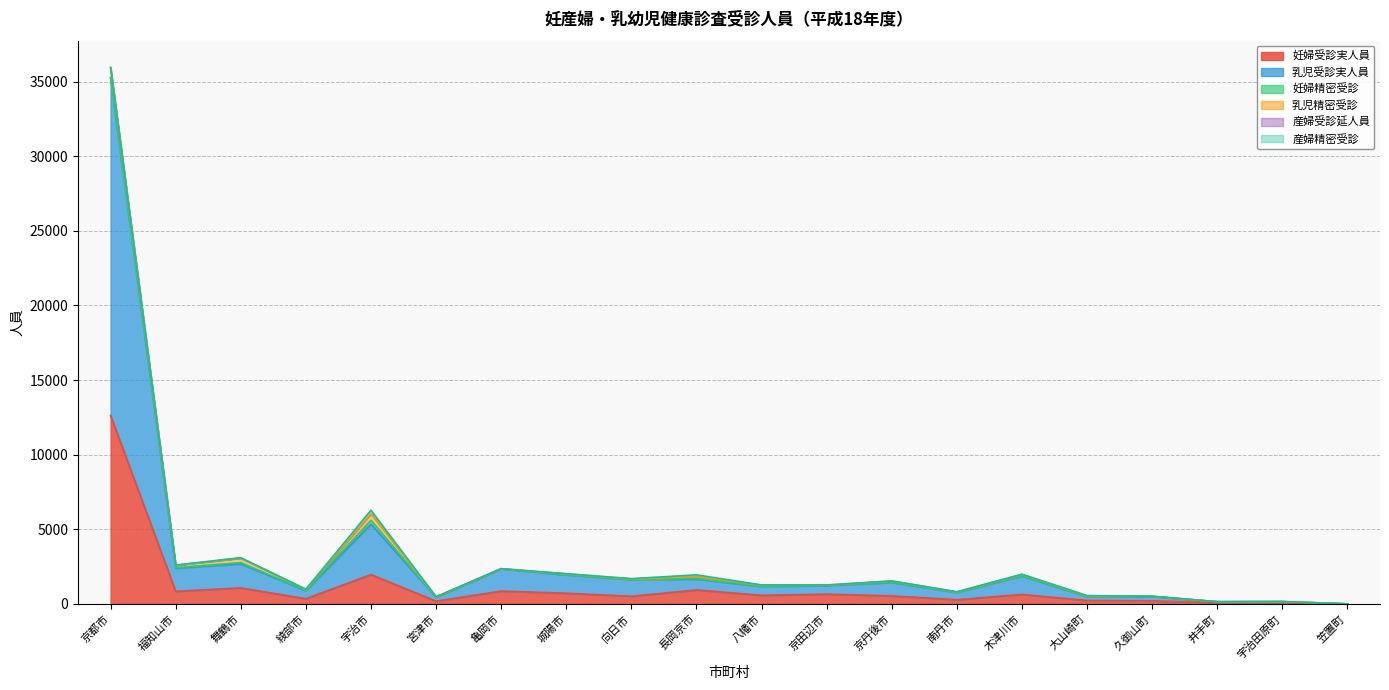

What is the label of the 20th point from the left?

笠置町